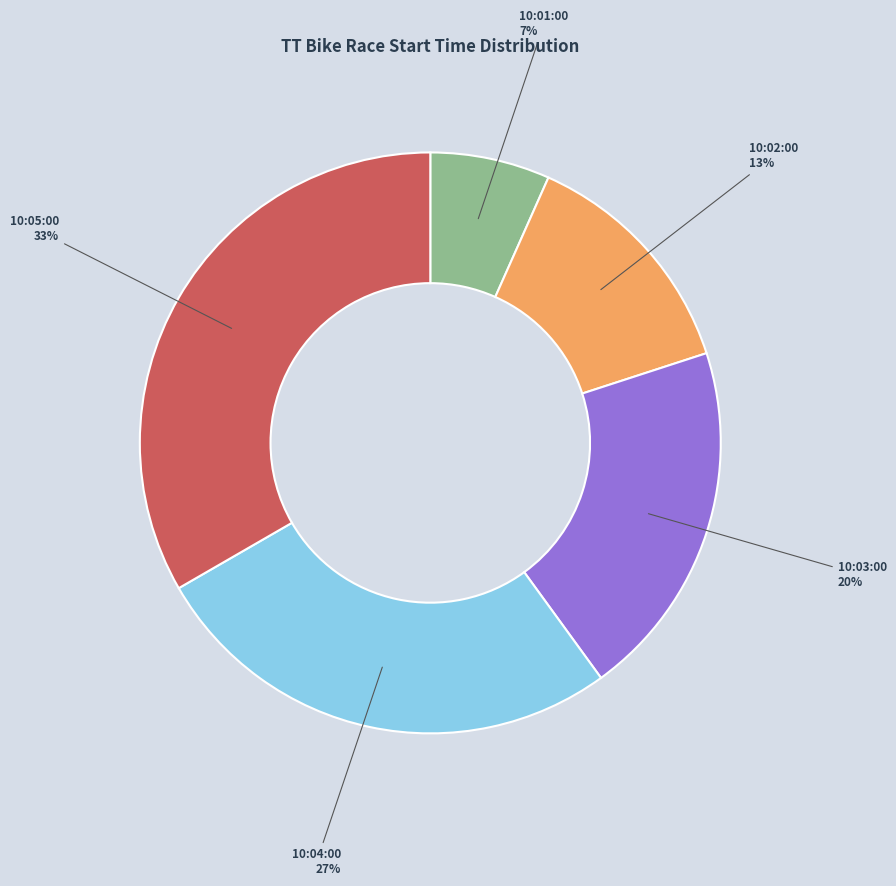

Between 10:05:00 and 10:01:00, which is larger?

10:05:00